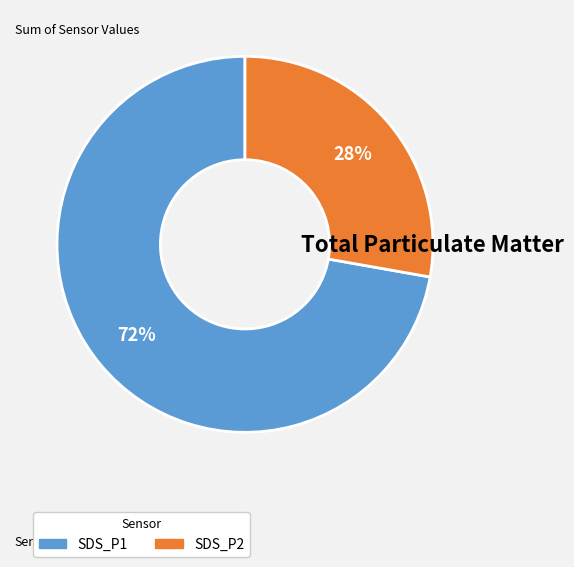

Is SDS_P2 the majority of the pie?

No